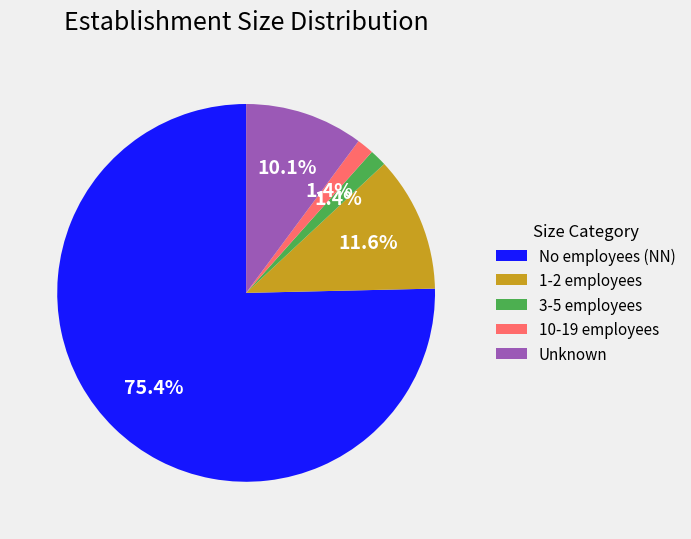

How many slices are in this pie chart?

5